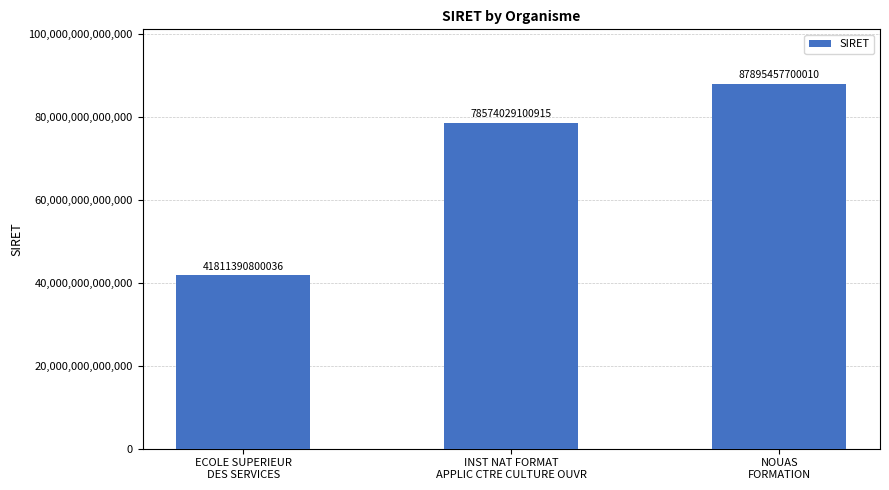

Rank the categories by value from lowest to highest.

ECOLE SUPERIEUR
DES SERVICES, INST NAT FORMAT
APPLIC CTRE CULTURE OUVR, NOUAS
FORMATION